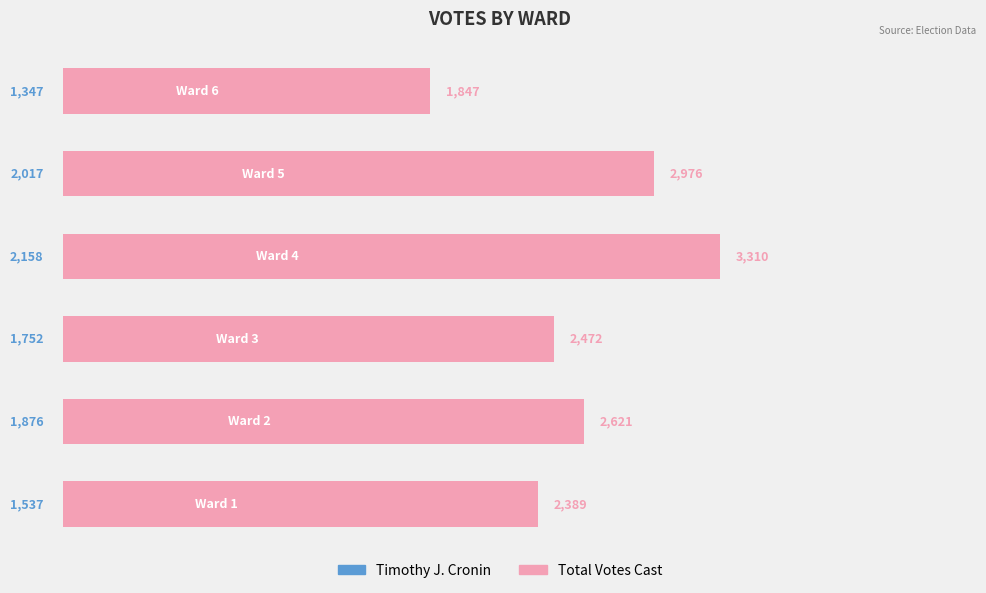

Rank the series by their maximum value, from highest to lowest.

Total Votes Cast, Timothy J. Cronin